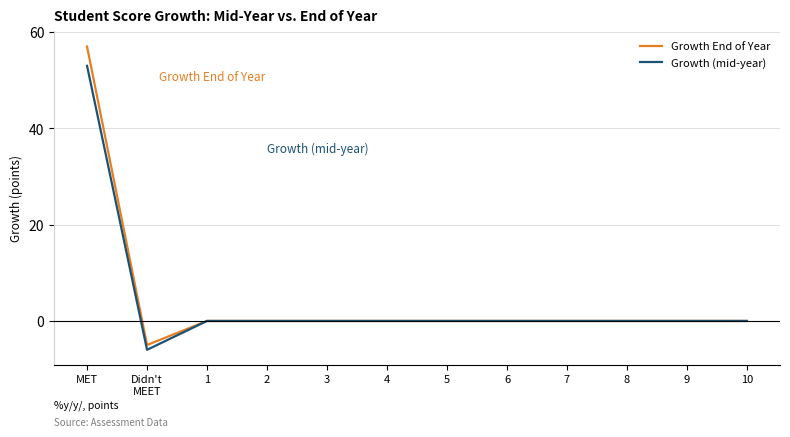

At which category is the sum across all series the highest?

MET